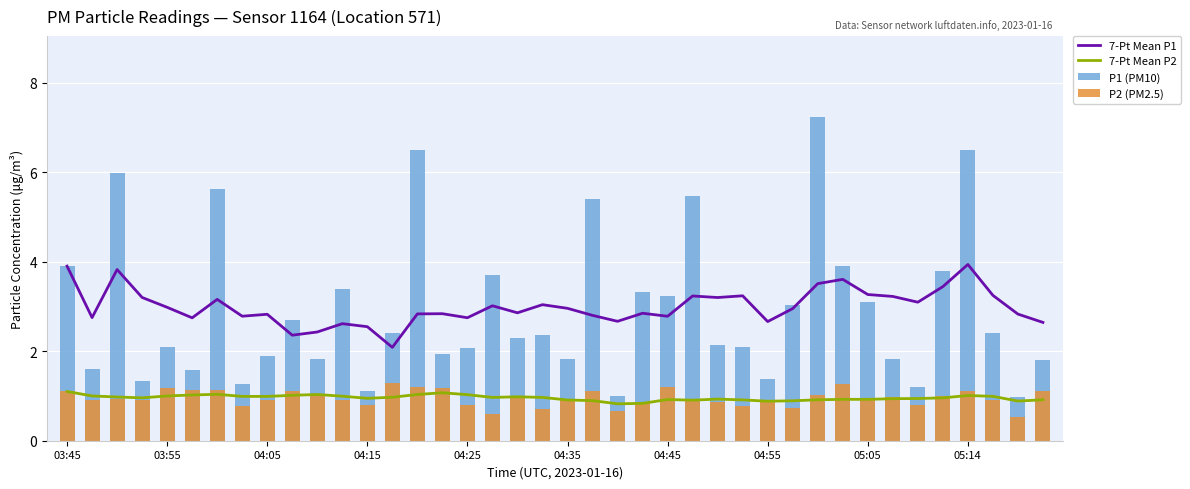

Is the value of P1 (PM10) at 34 greater than the value of P2 (PM2.5) at 30?

Yes